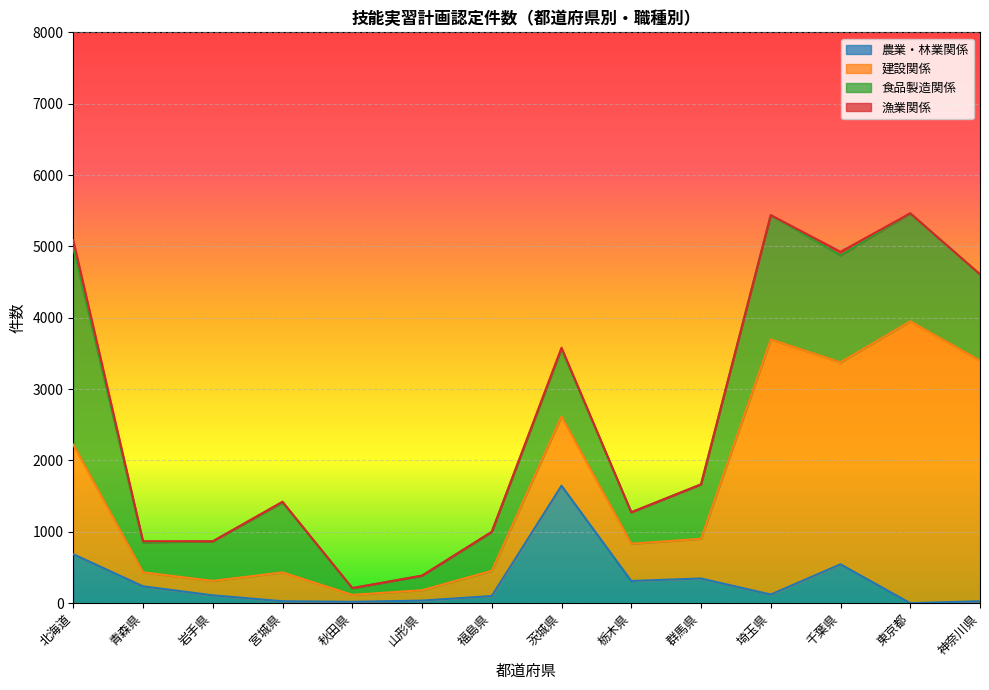

Is it true that 建設関係 equals 3575 at 埼玉県?

True